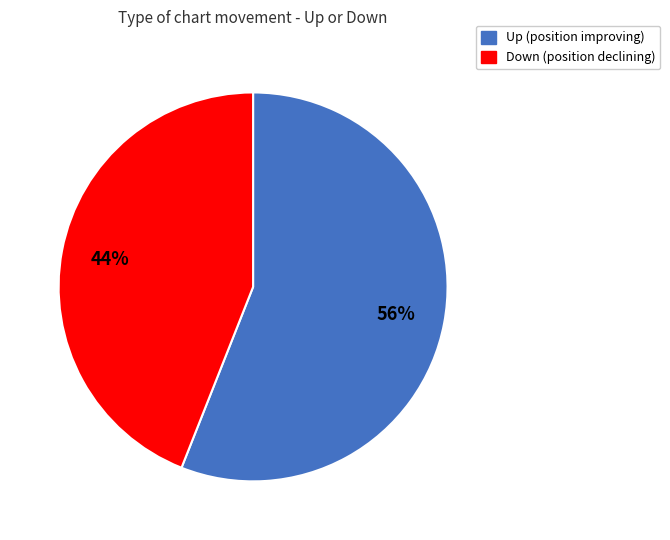

Count the number of slices in the pie.

2